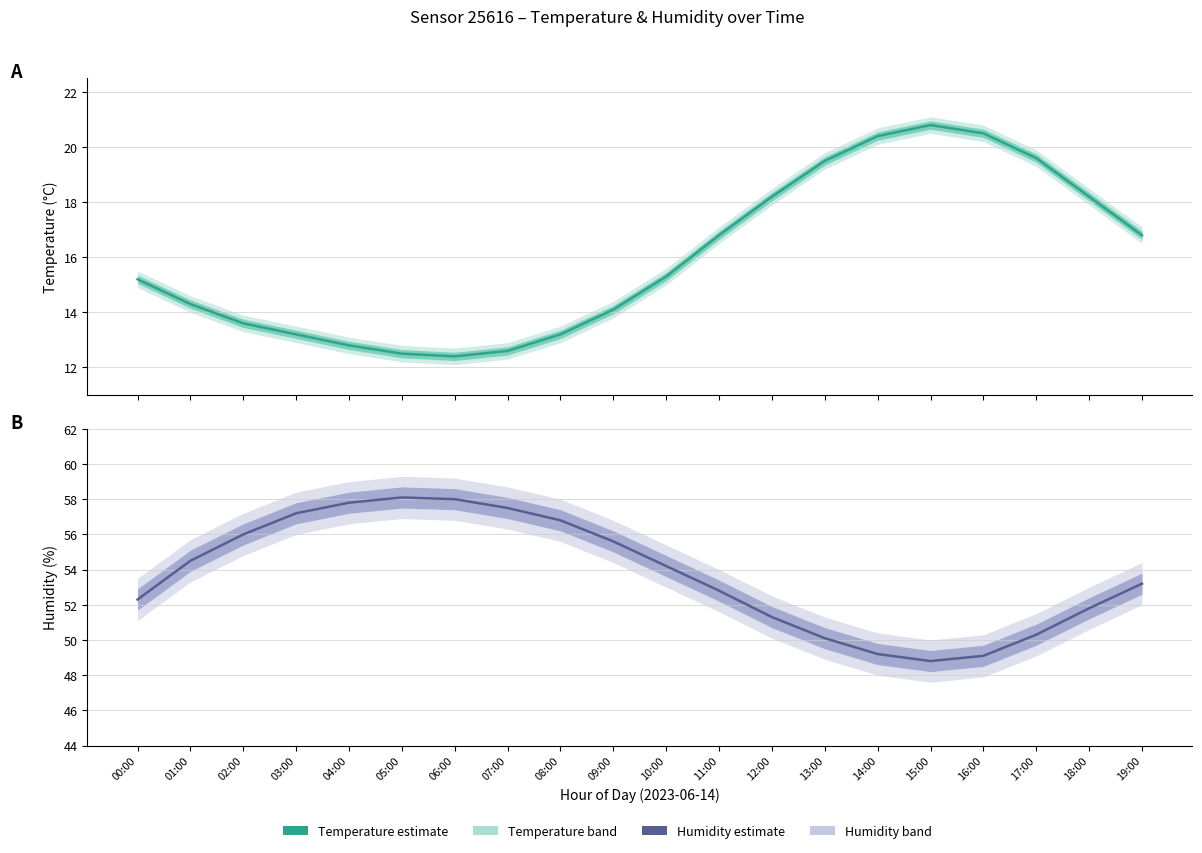

Reading right to left, what are all the values shown in this chart?

temperature: 16.8	18.2	19.6	20.5	20.8	20.4	19.5	18.2	16.8	15.3	14.1	13.2	12.6	12.4	12.5	12.8	13.2	13.6	14.3	15.2
humidity: 53.2	51.8	50.3	49.1	48.8	49.2	50.1	51.3	52.8	54.2	55.6	56.8	57.5	58.0	58.1	57.8	57.2	56.0	54.5	52.3